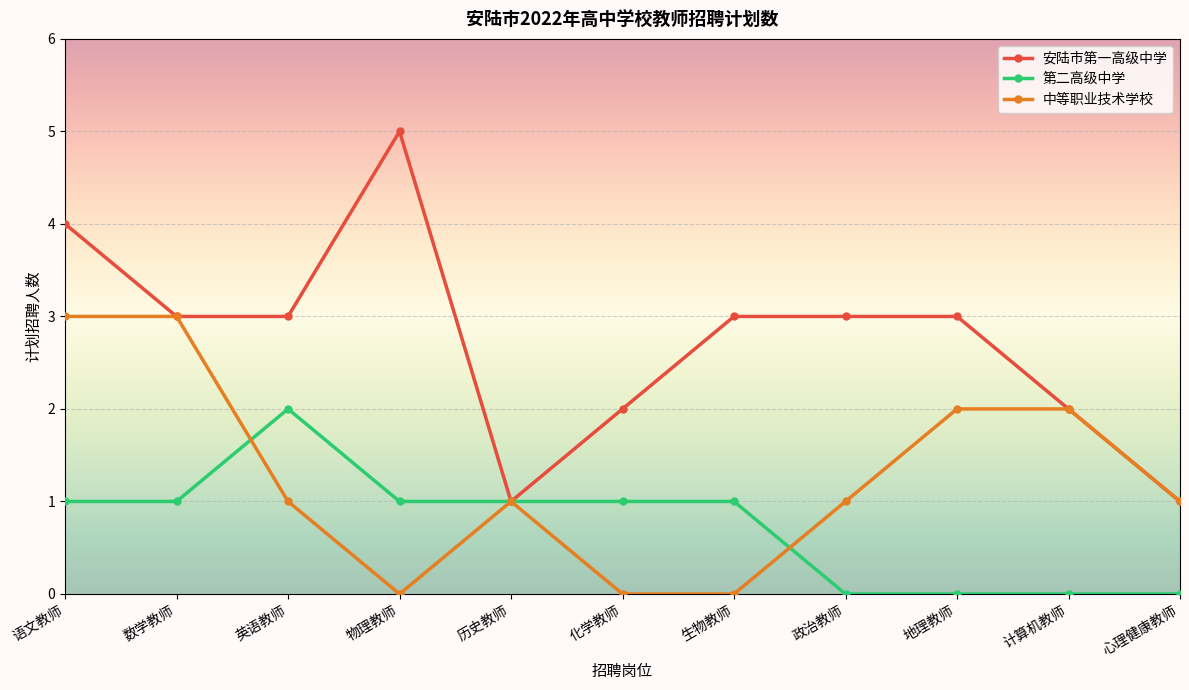

Is the value of 安陆市第一高级中学 at 心理健康教师 greater than the value of 中等职业技术学校 at 化学教师?

Yes